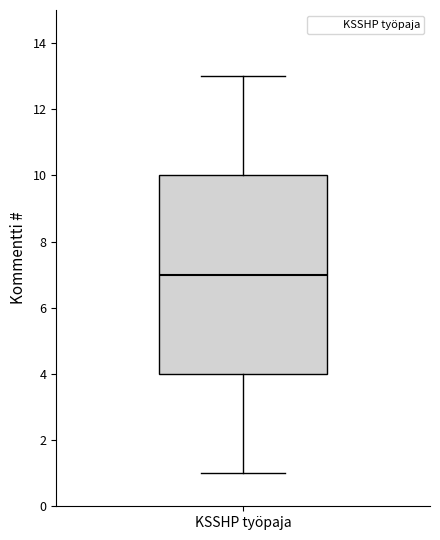

Read this box plot against the y-axis: the position of the median line, the range covered by the box, and the ends of both whiskers. The values are not printed on the chart, so give them approximately, as read against the axis.

median 7, box 4 to 10, whiskers 1 to 13